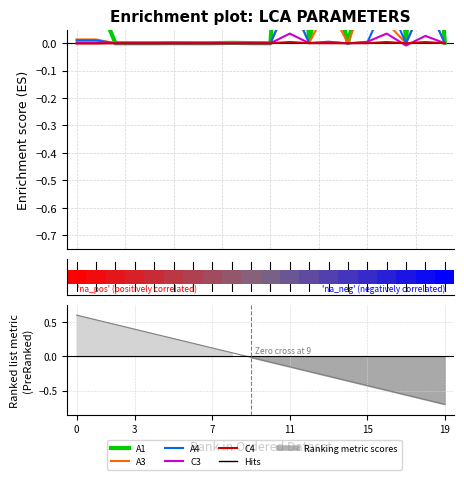

What is the maximum value shown in the chart?

1.0